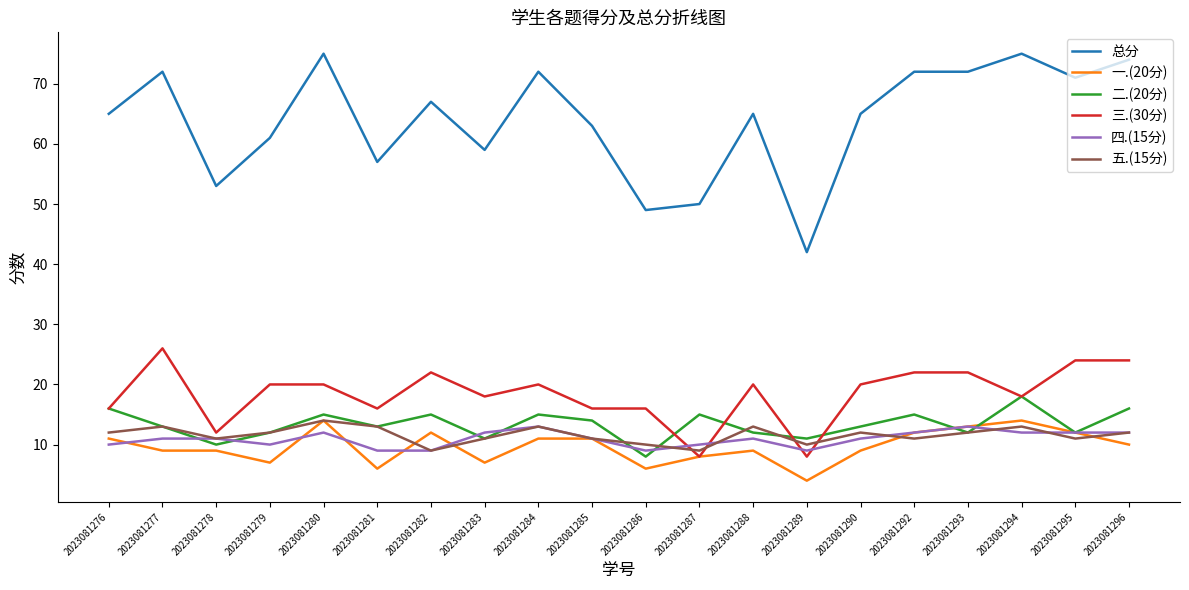

What is the minimum value for 总分?

42